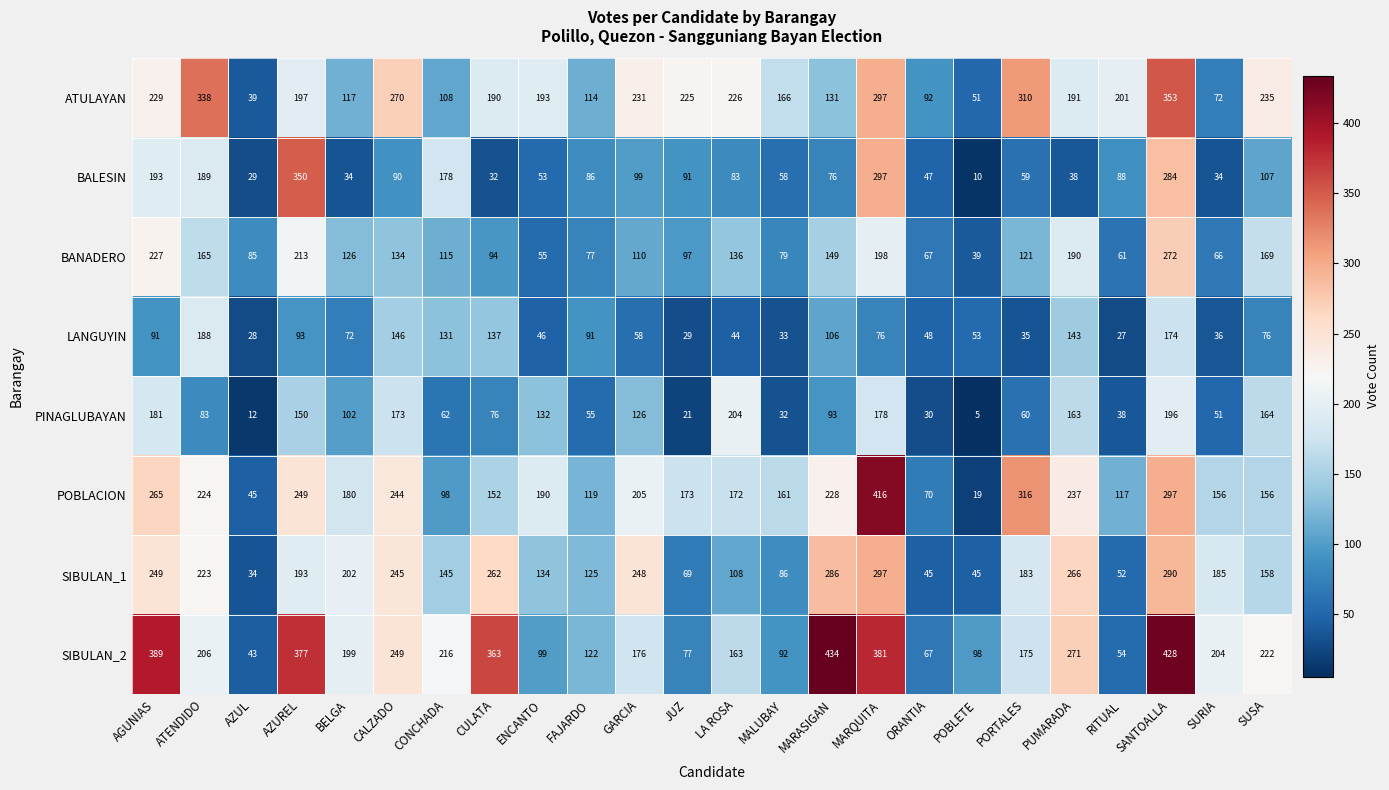

Which series has the widest spread of values?

POBLACION